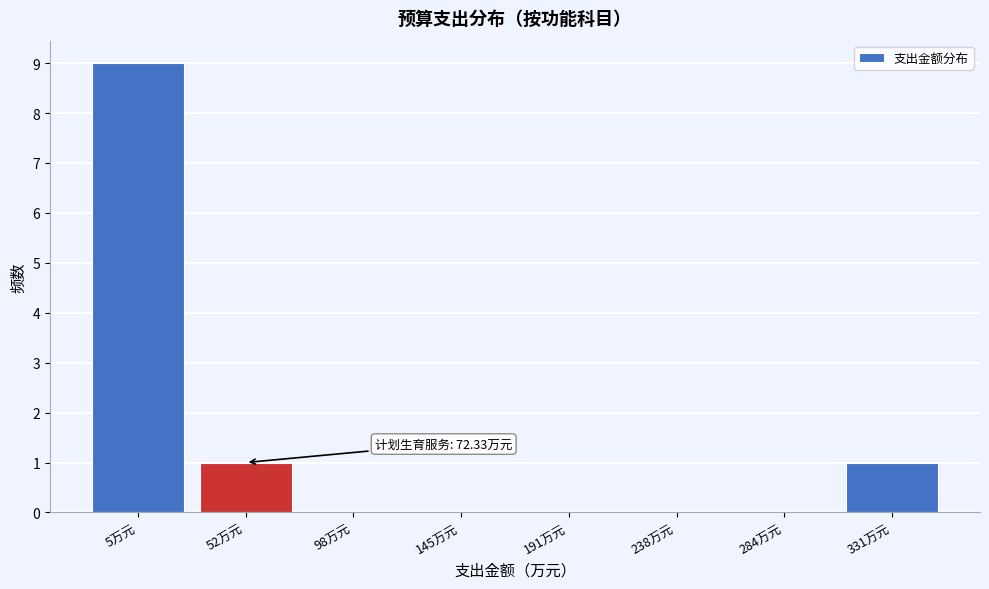

Reading left to right, list all the values displayed in this chart.

5万元=9	52万元=1	98万元=0	145万元=0	191万元=0	238万元=0	284万元=0	331万元=1